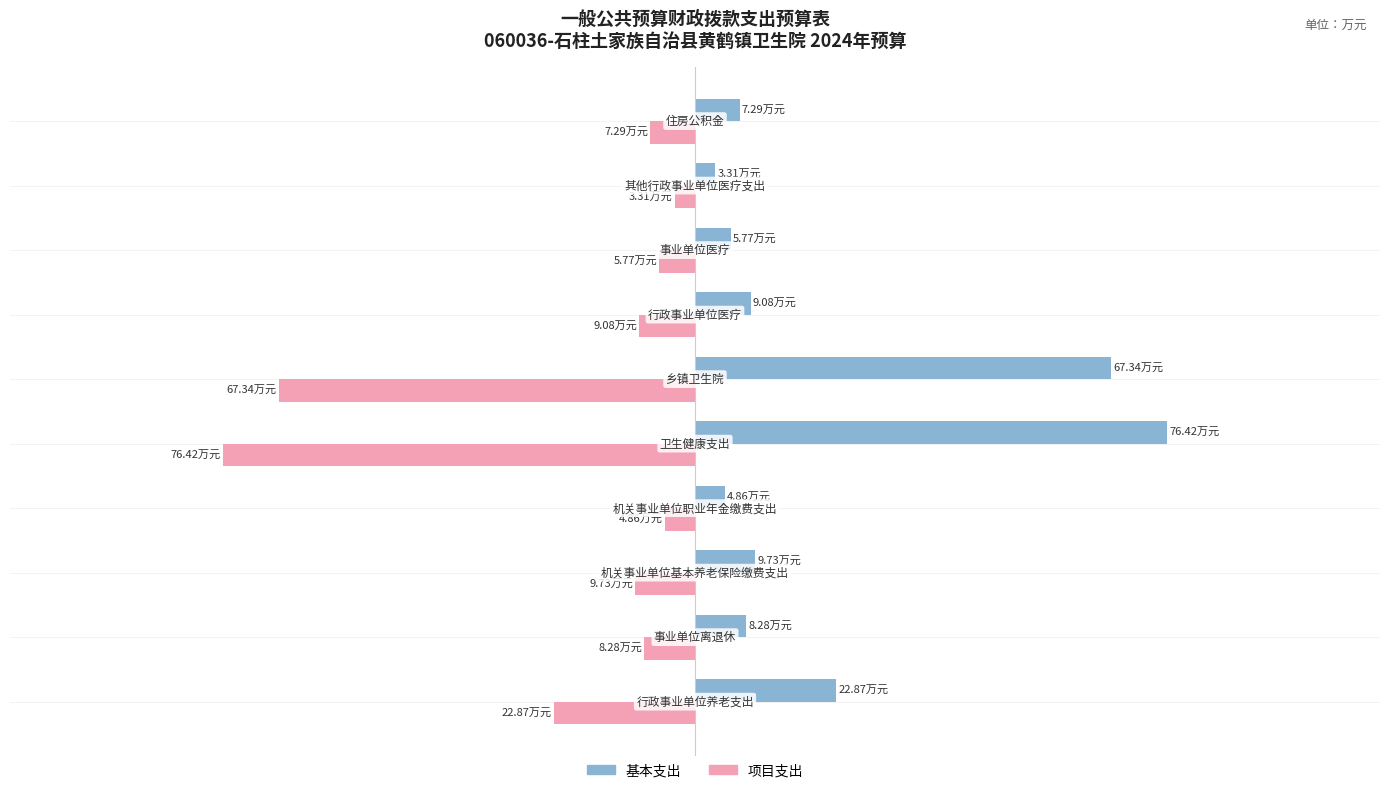

What are all the series names shown in the legend?

基本支出, 项目支出